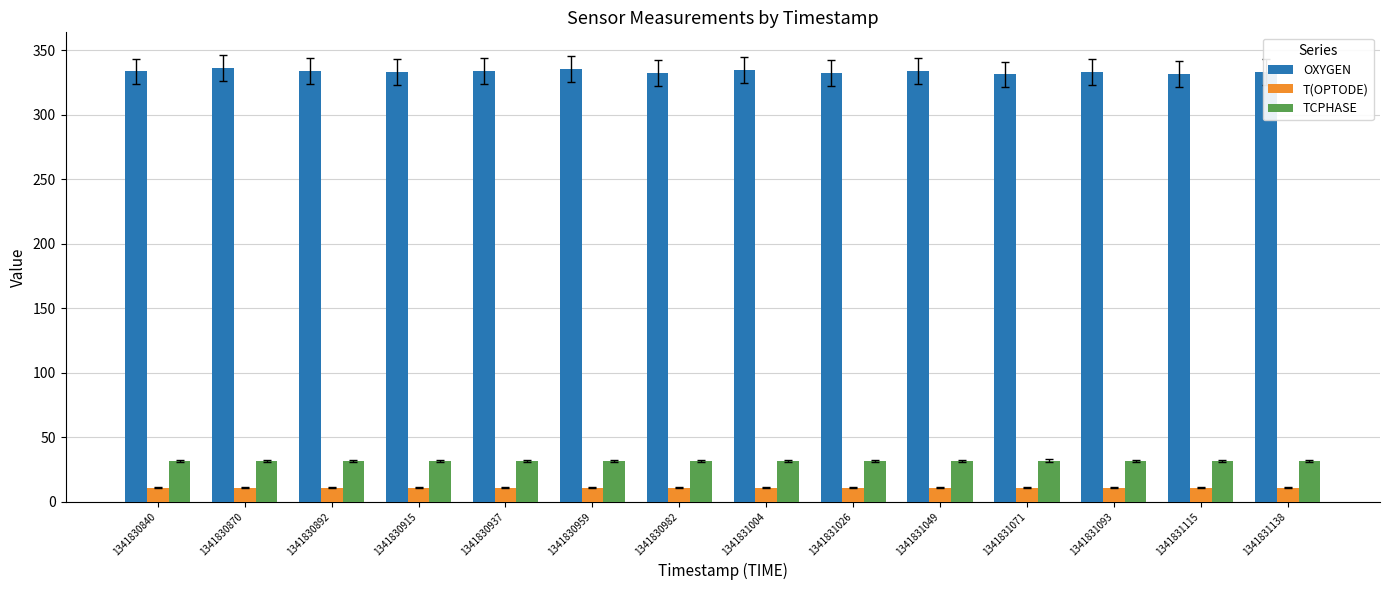

What is the minimum value for T(OPTODE)?

10.7